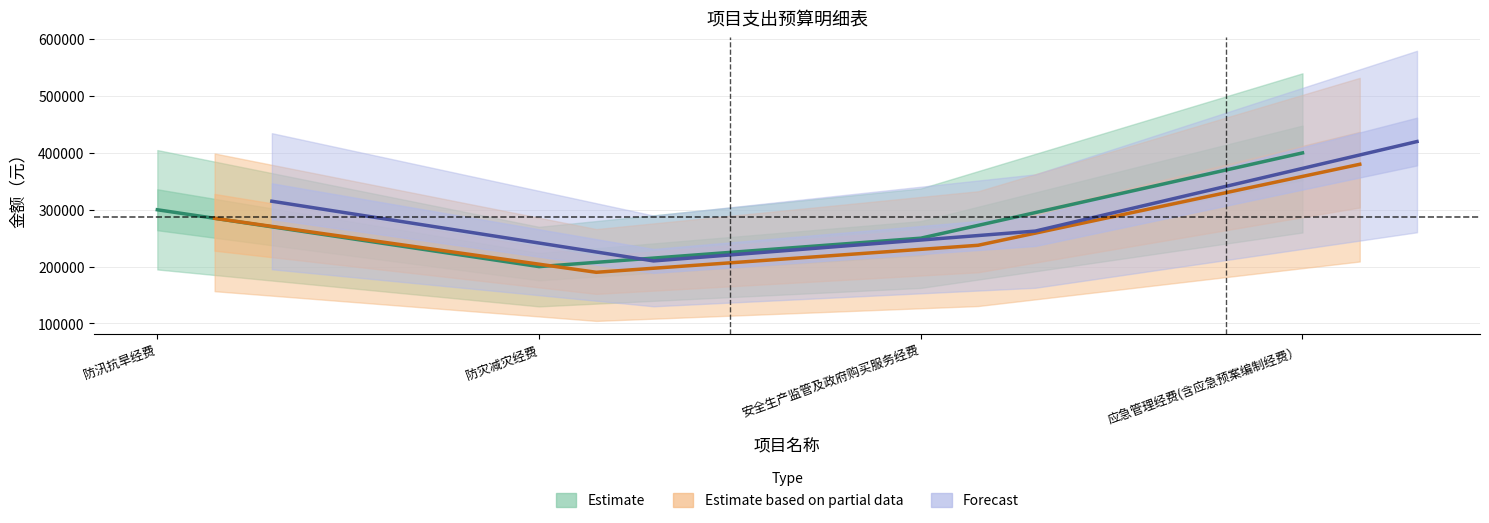

What is the label of the 3rd point from the right?

防灾减灾经费